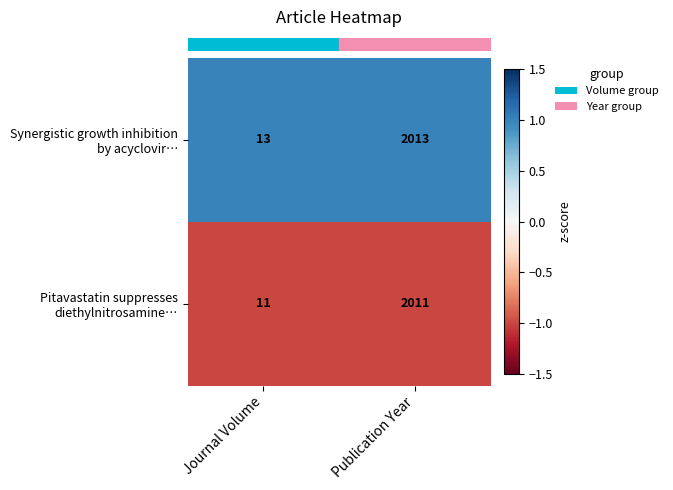

What is the smallest value displayed?

11